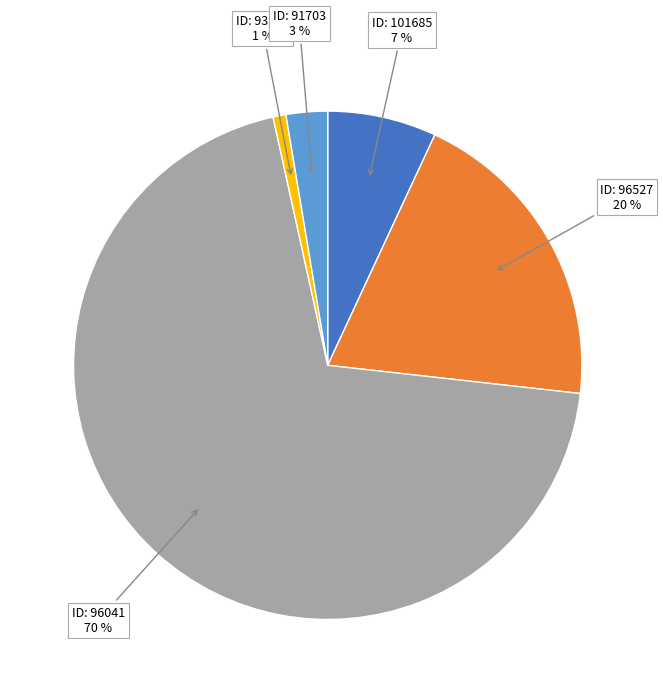

To the nearest percent, what is the average slice percentage?

20%